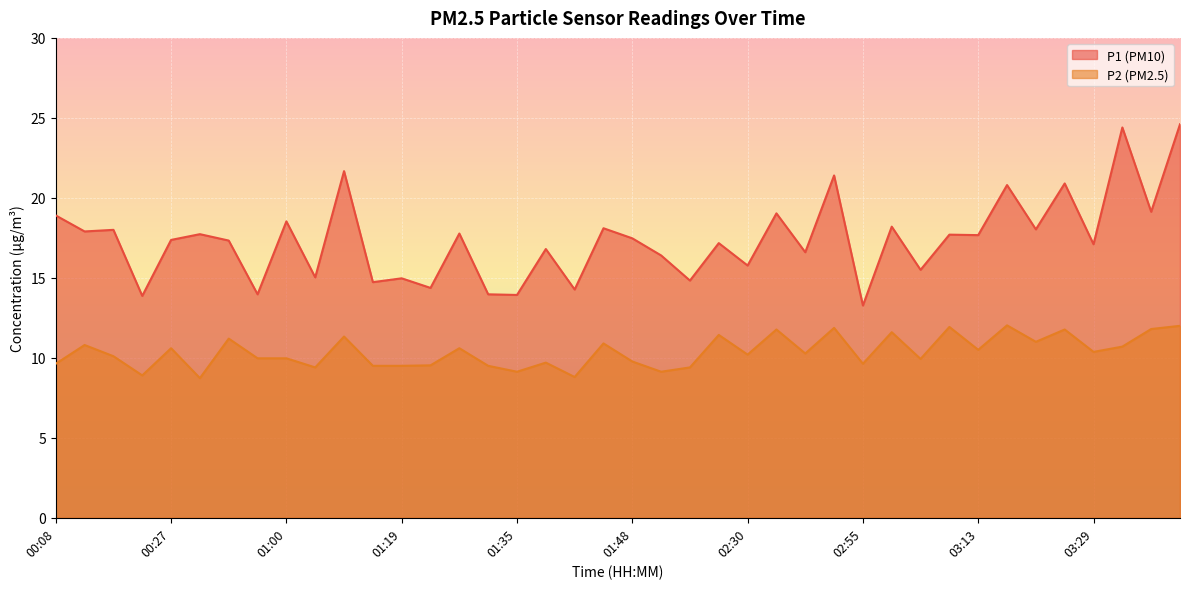

Is the value of P2 at 03:19 greater than the value of P1 at 01:51?

No